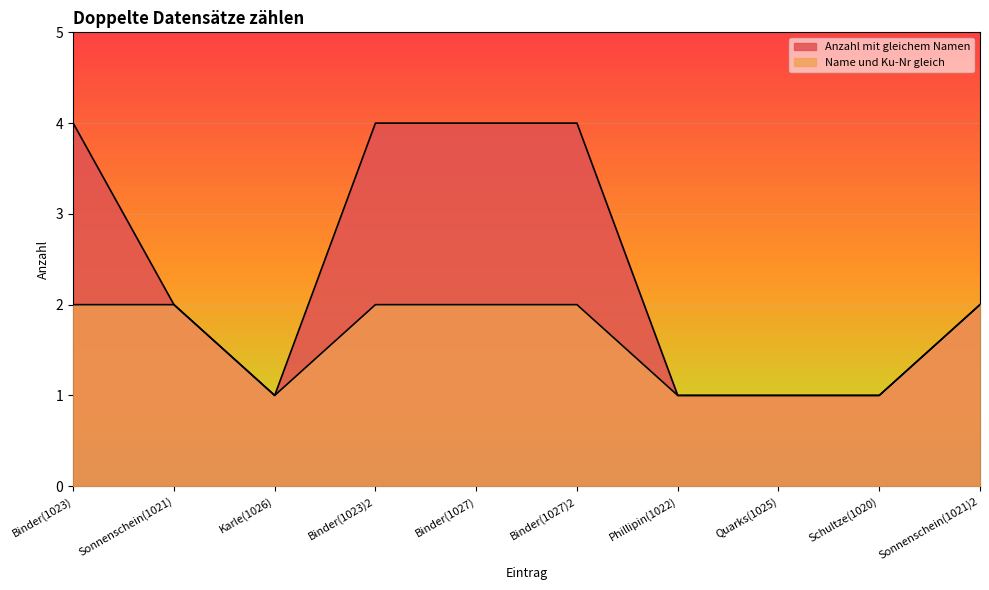

True or false: Name und Ku-Nr gleich and Anzahl mit gleichem Namen intersect in this chart.

False